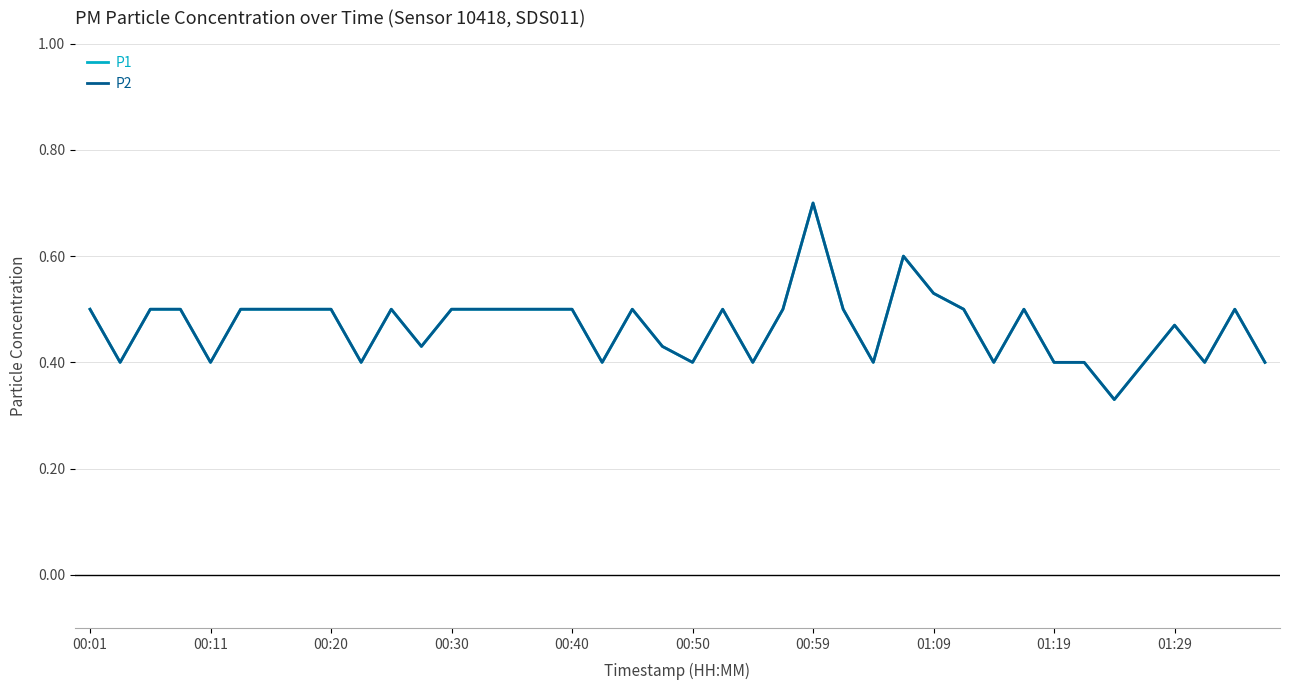

How many interior local peaks does the P2 series have?

8